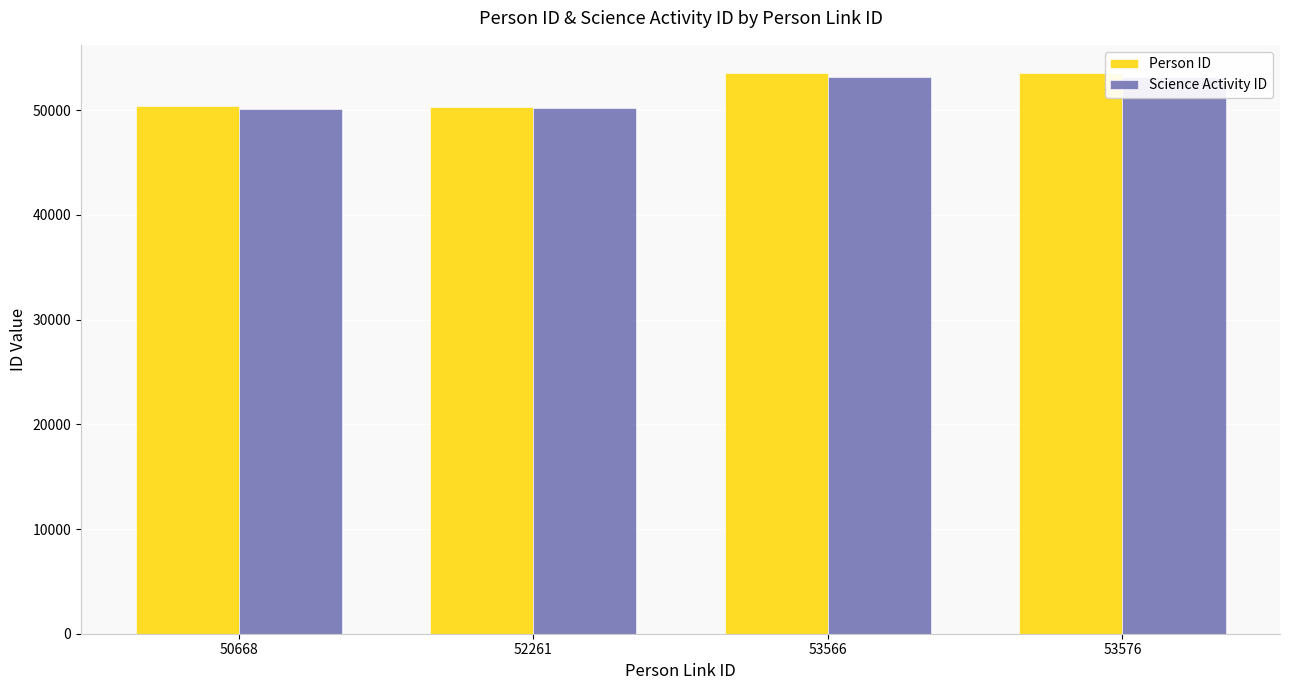

Reading left to right, list all the values displayed in this chart.

Person ID: 50365	50341	53561	53571
Science Activity ID: 50164	50193	53151	53151